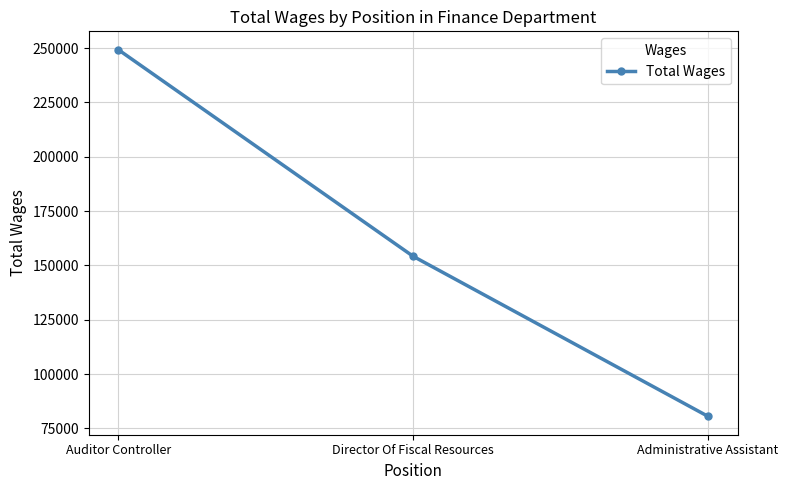

Reading left to right, list all the values displayed in this chart.

249288	154206	80558